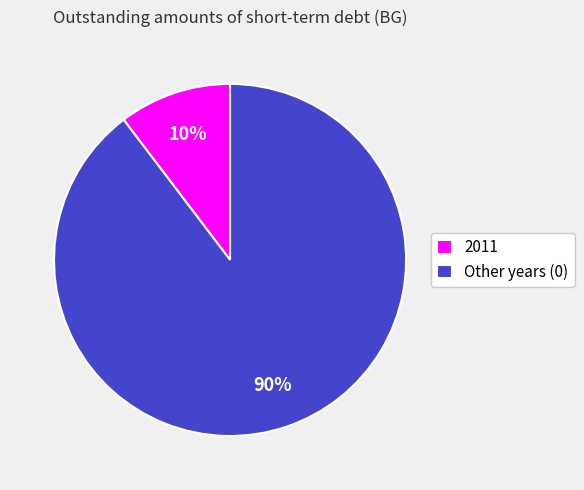

Is the sum of 2011 and Other years (0) greater than half?

Yes